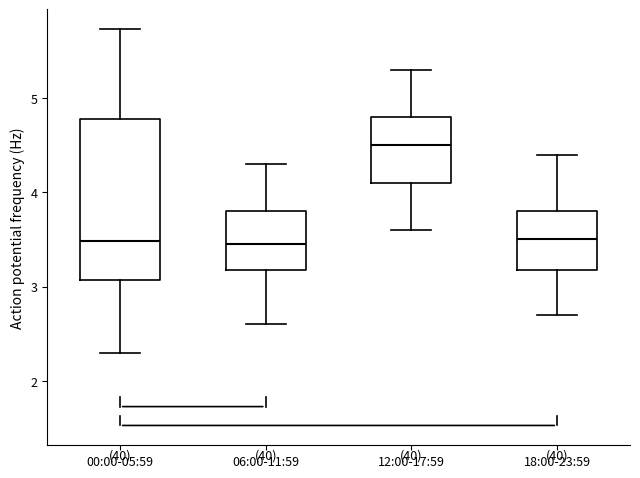

Reading left to right, transcribe this box plot: for each box, give where its median line is, the range the box spans, and where its two whiskers end, as read against the y-axis. The values are not printed on the chart, so give them approximately, as read against the axis.

00:00-05:59: median 3.5, box 3.1 to 4.8, whiskers 2.3 to 5.7
06:00-11:59: median 3.5, box 3.2 to 3.8, whiskers 2.6 to 4.3
12:00-17:59: median 4.5, box 4.1 to 4.8, whiskers 3.6 to 5.3
18:00-23:59: median 3.5, box 3.2 to 3.8, whiskers 2.7 to 4.4